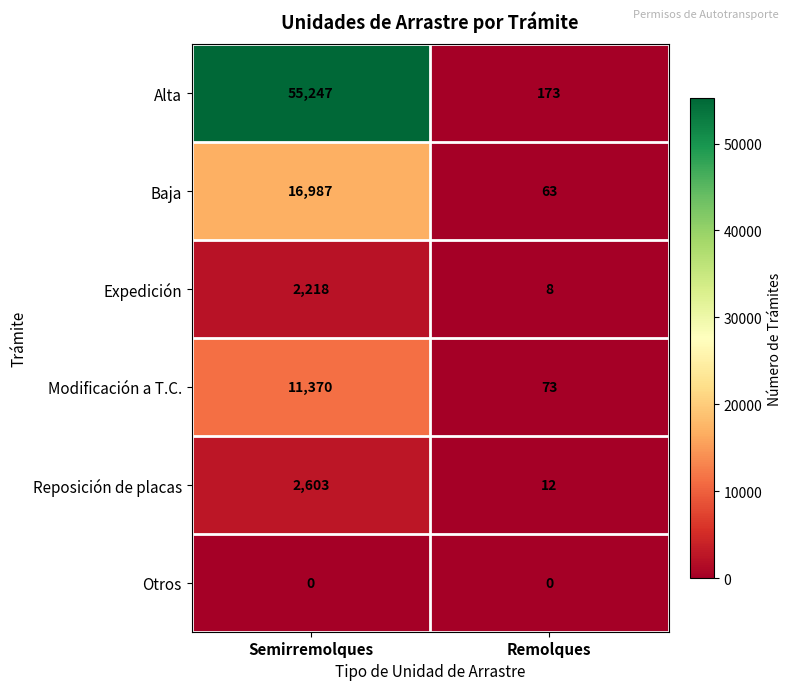

List the series in order of their peak value, highest first.

Alta, Baja, Modificación a T.C., Reposición de placas, Expedición, Otros